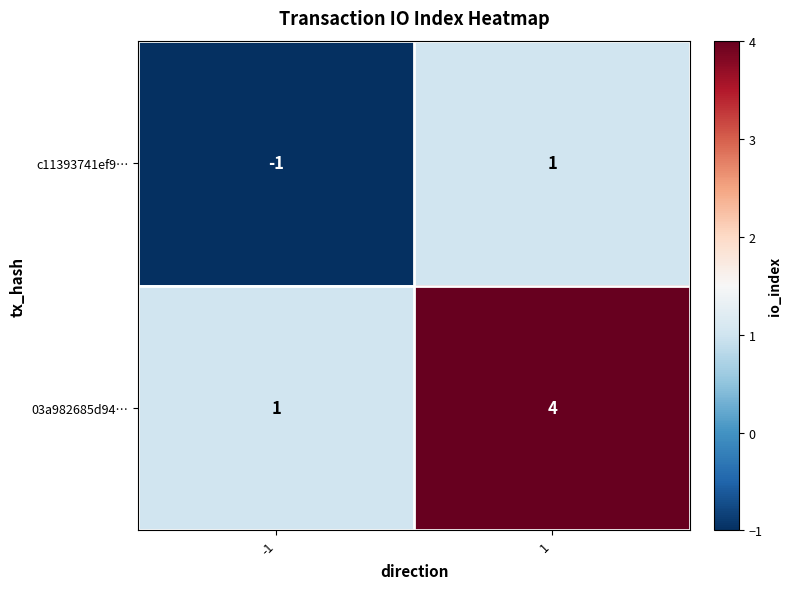

The c11393741ef9… series shows 0 at -1. True or false?

False